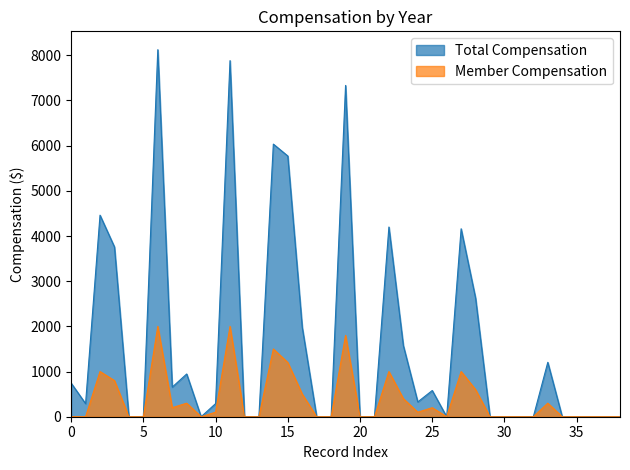

Is the value of Member Compensation at 2022 greater than the value of Total Compensation at 2017?

No